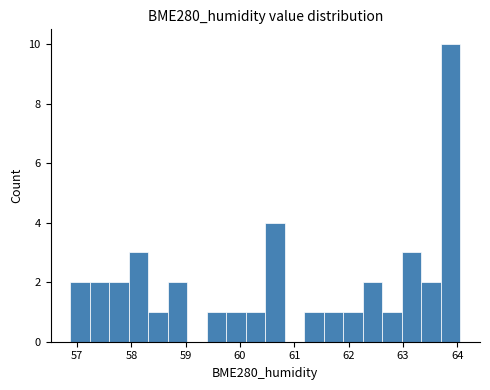

Around what value on the x-axis is the tallest bar? Give the approximate position of its centre, as read against the axis.

63.9